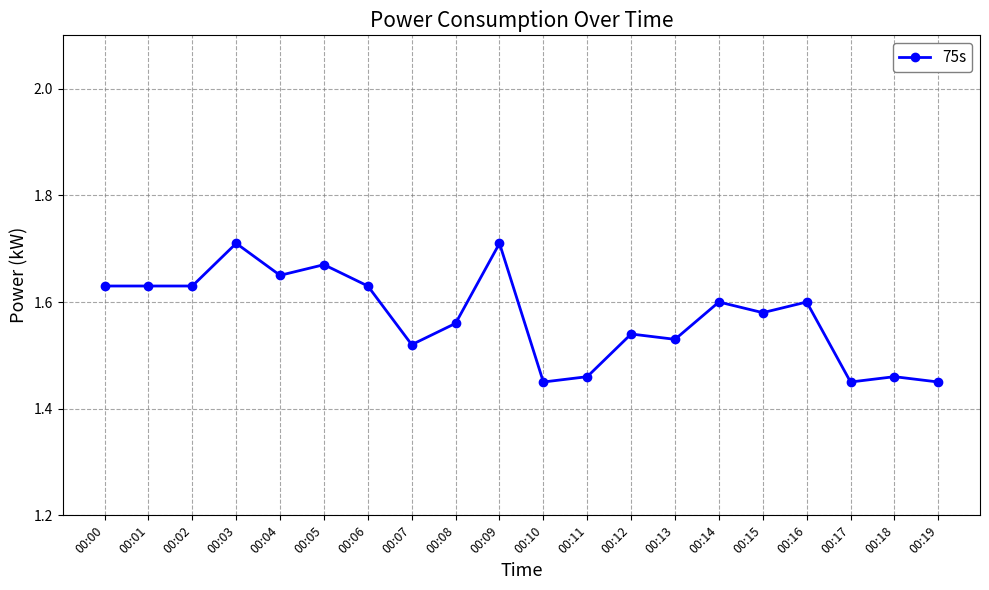

What is the difference between the maximum and minimum values?

0.3